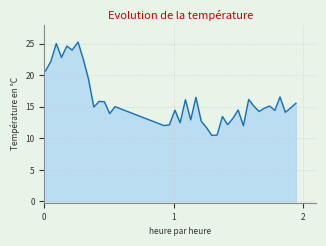

What is the minimum value shown in the chart?

10.5